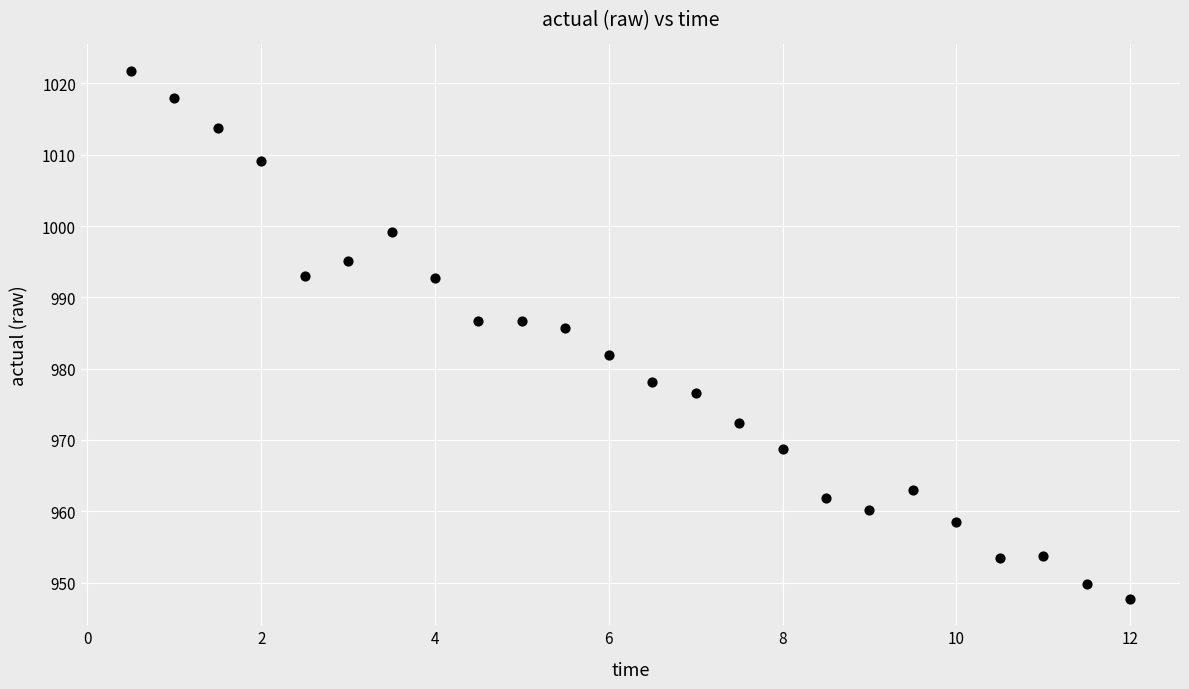

What is the range of Y values (max minus min)?

74.1